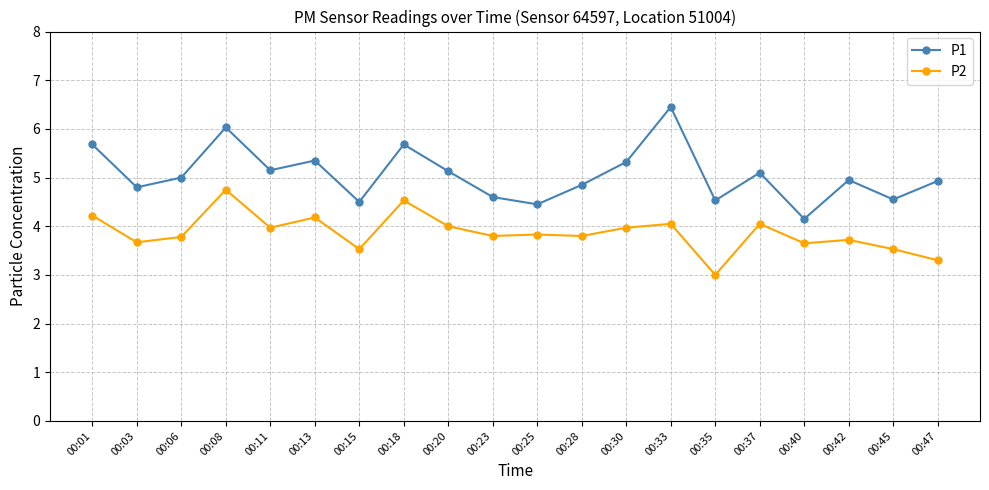

What is the difference between the P2 values at 00:33 and 00:08?

0.7